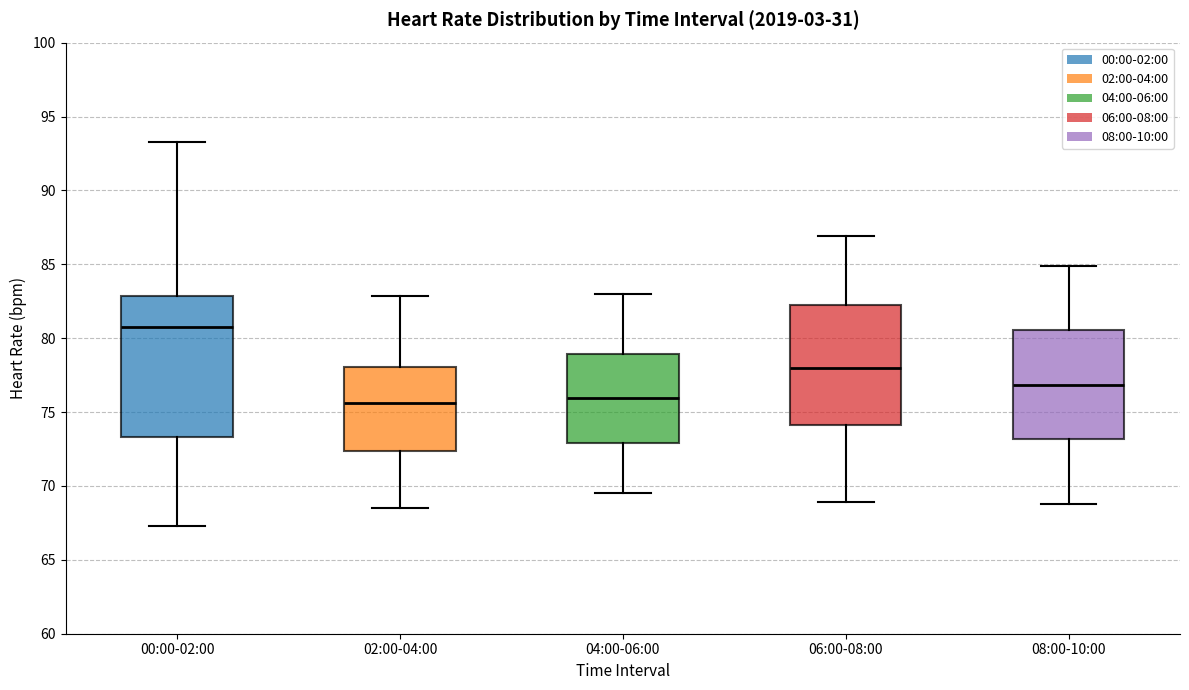

Comparing the boxes themselves (not the whiskers), which one is the tallest?

00:00-02:00